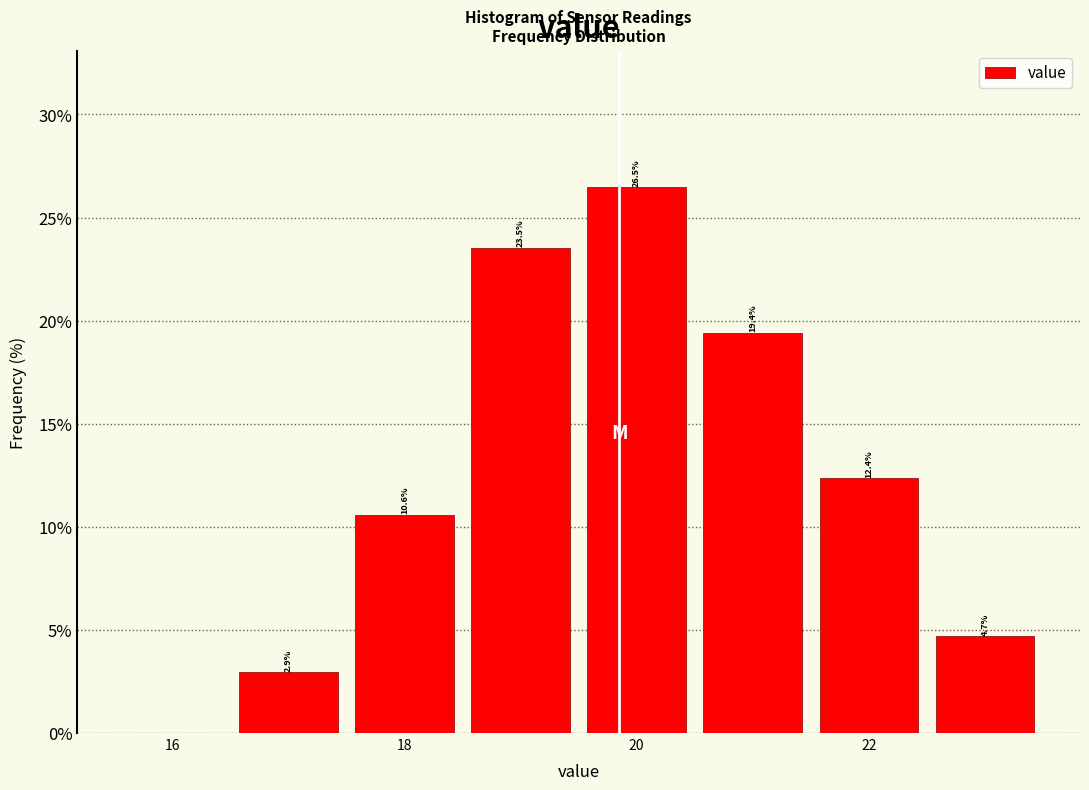

Over which range of the x-axis is the bar tallest?

19.5 to 20.5